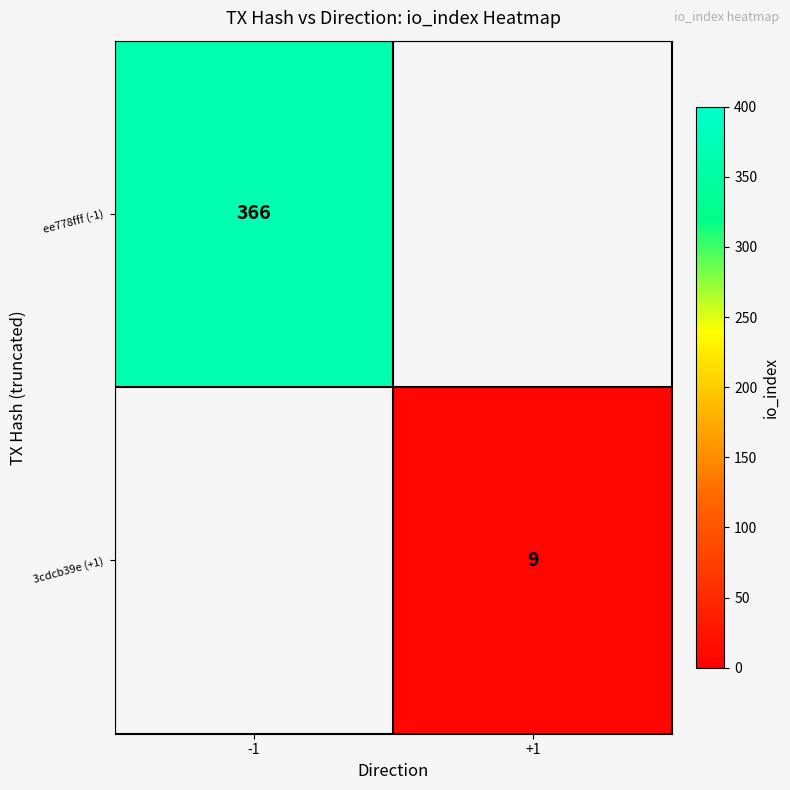

Is the value of 3cdcb39e (+1) at +1 greater than the value of ee778fff (-1) at -1?

No